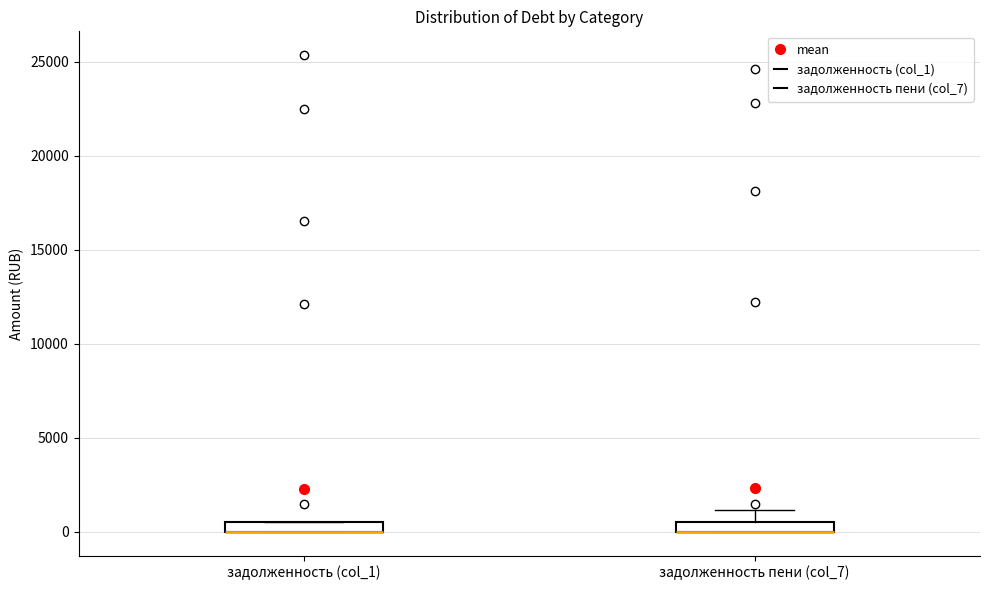

Where is the lower edge of the box for задолженность пени (col_7) on the y-axis? The values are not printed on the chart, so give them approximately, as read against the axis.

0